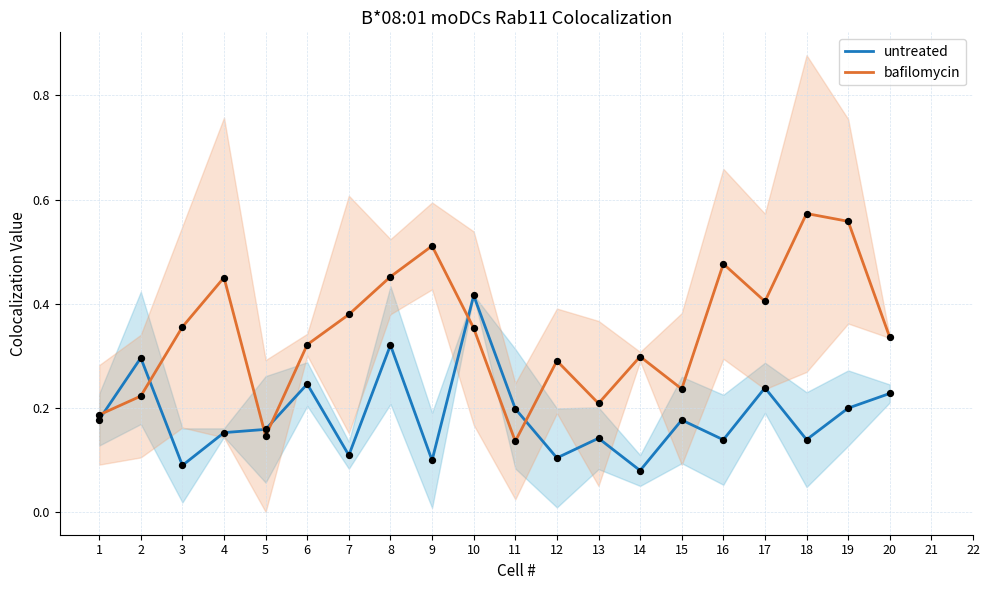

Which series contains the highest Y value?

bafilomycin